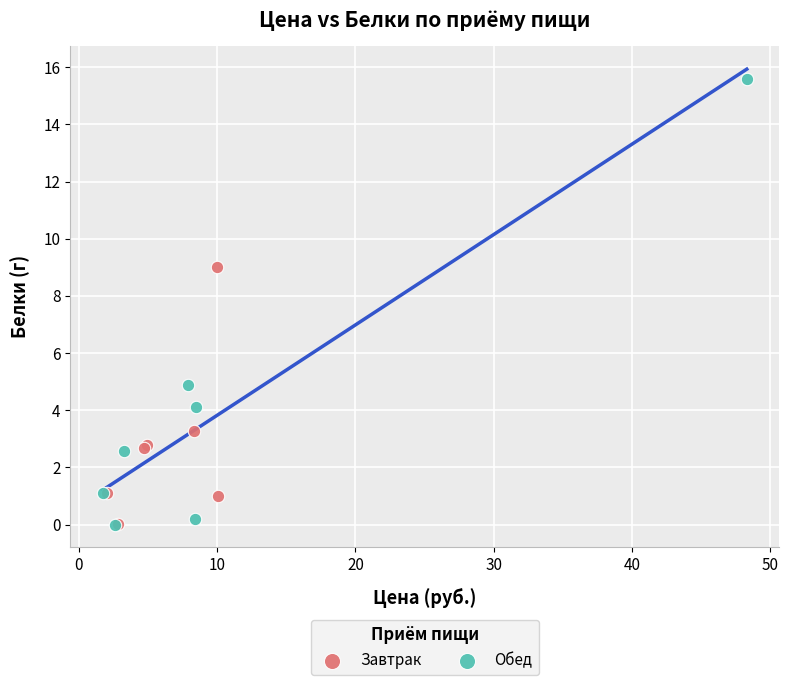

Which series has the largest Y range (max minus min)?

Обед